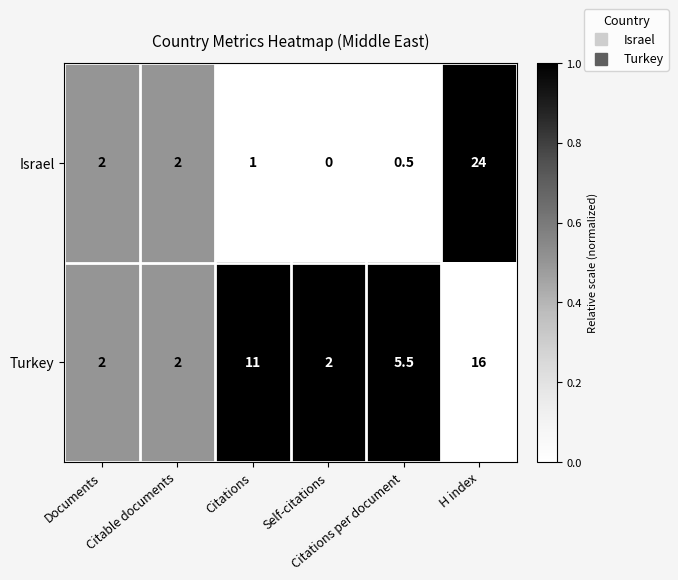

Which series has the largest range (max minus min)?

Israel